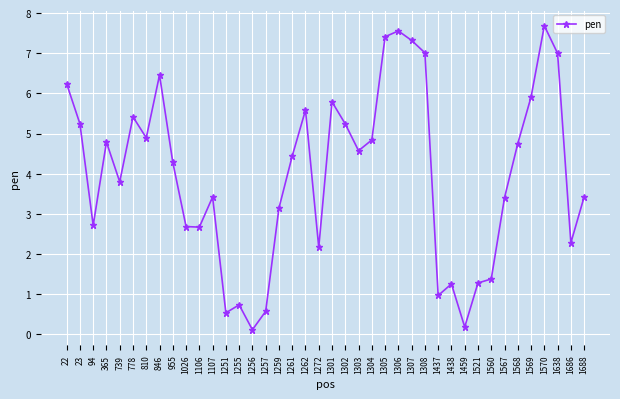

Approximately how many times larger is the value at 1569 compared to 1262?

1.1